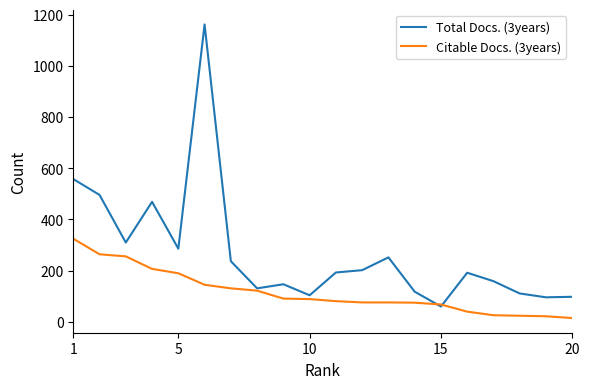

Which series has the largest total across all categories?

Total Docs. (3years)